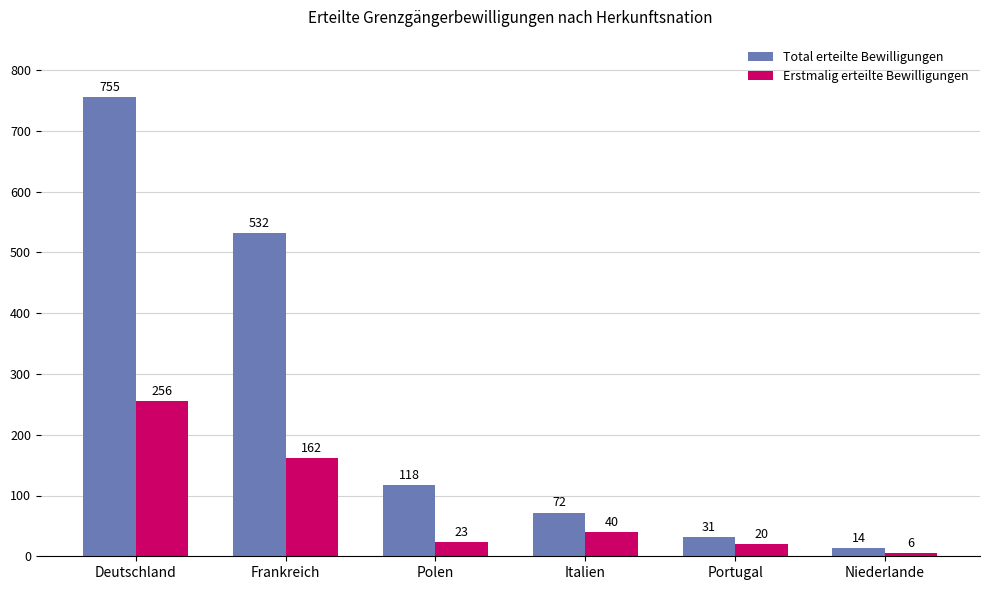

Reading right to left, transcribe all the data shown in this chart.

Total erteilte Bewilligungen: 14	31	72	118	532	755
Erstmalig erteilte Bewilligungen: 6	20	40	23	162	256